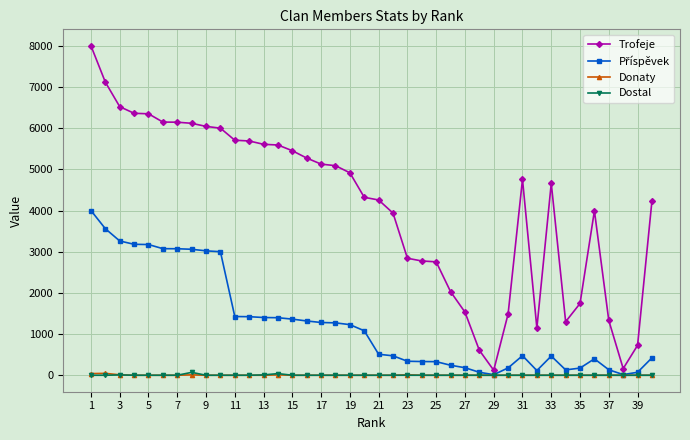

Which series has the widest spread of values?

Trofeje